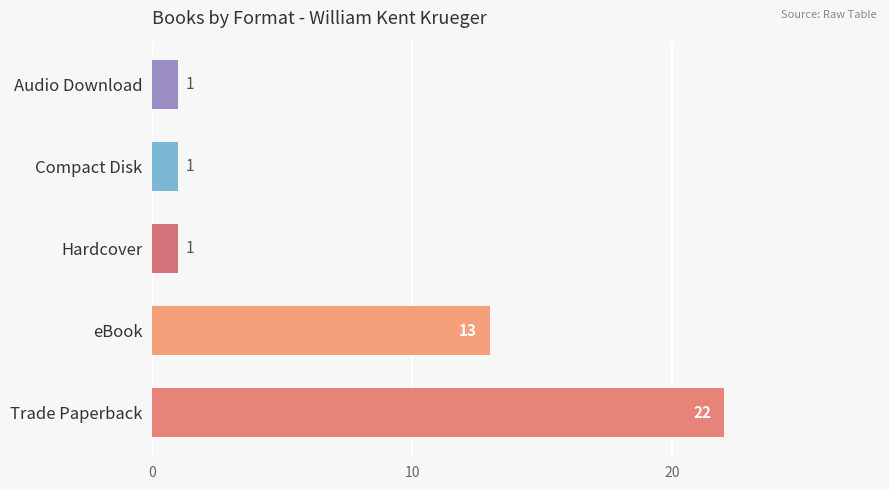

What is the smallest value displayed?

1